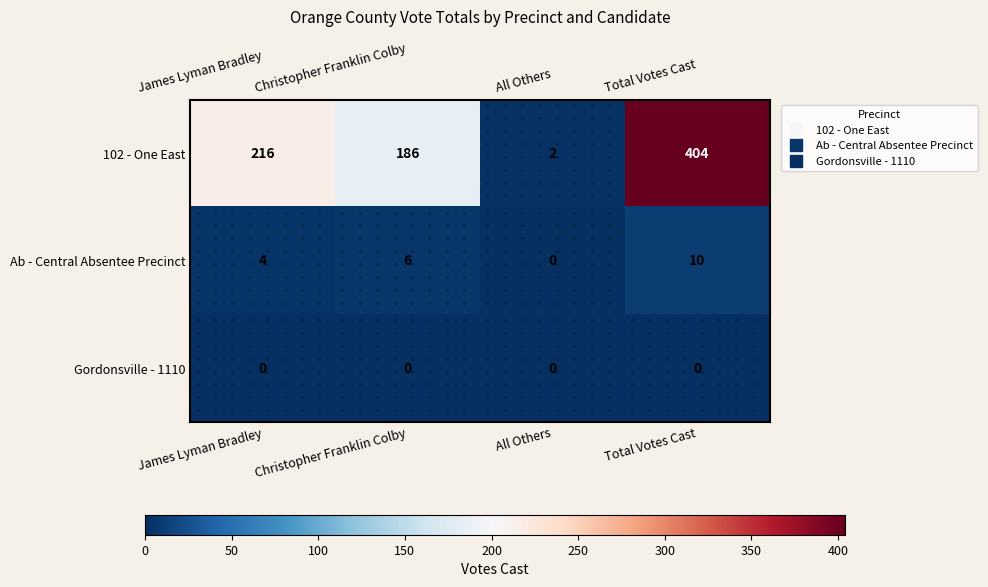

Which series changed the most between James Lyman Bradley and Total Votes Cast?

102 - One East